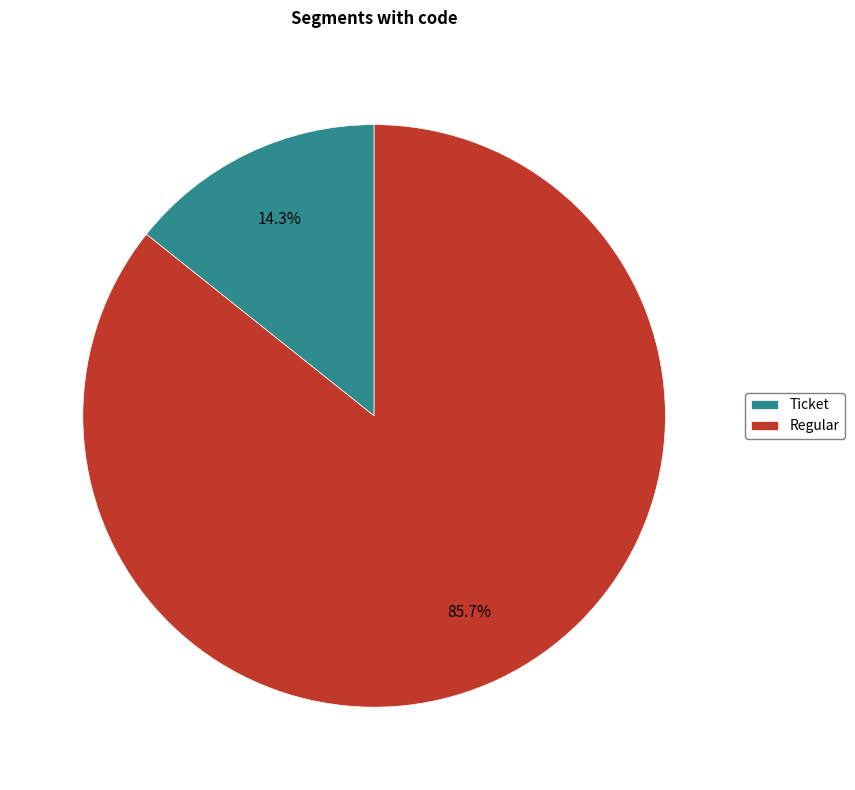

Which category has the smallest portion of the pie?

Ticket